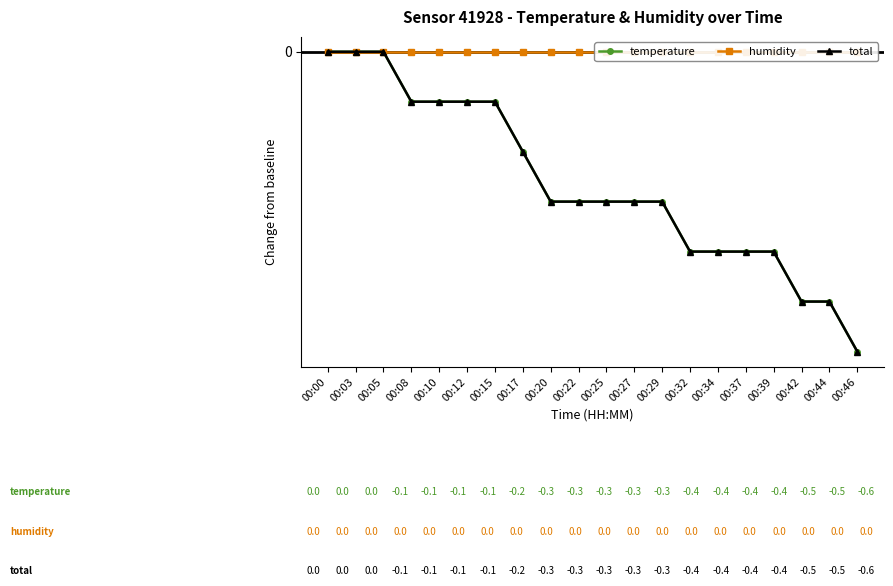

Between 00:15 and 00:25, which series saw the biggest shift?

temperature